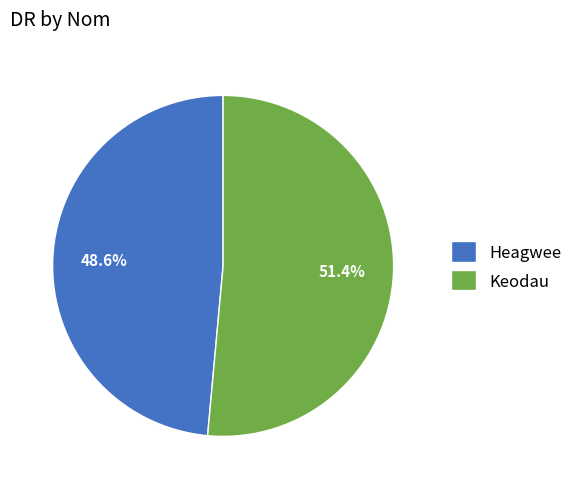

How many slices are in this pie chart?

2